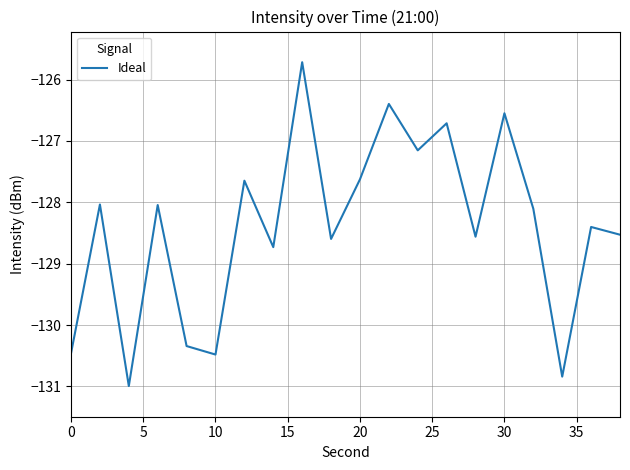

How many distinct data groups are displayed?

1